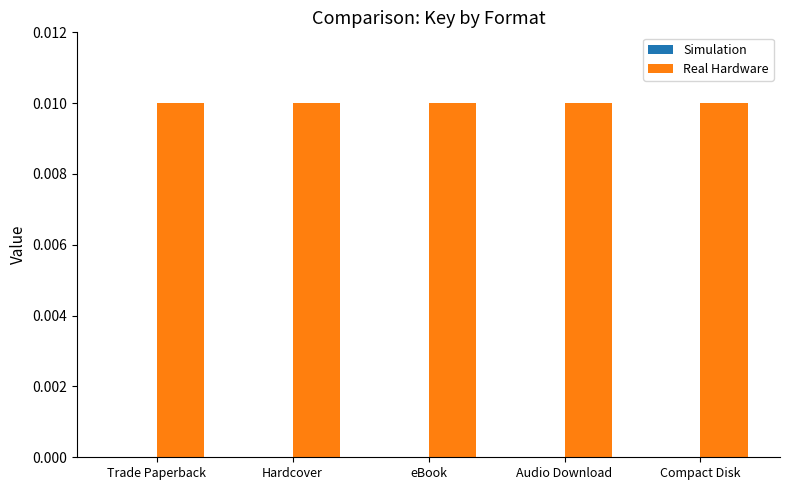

Which series has the largest total across all categories?

Real Hardware